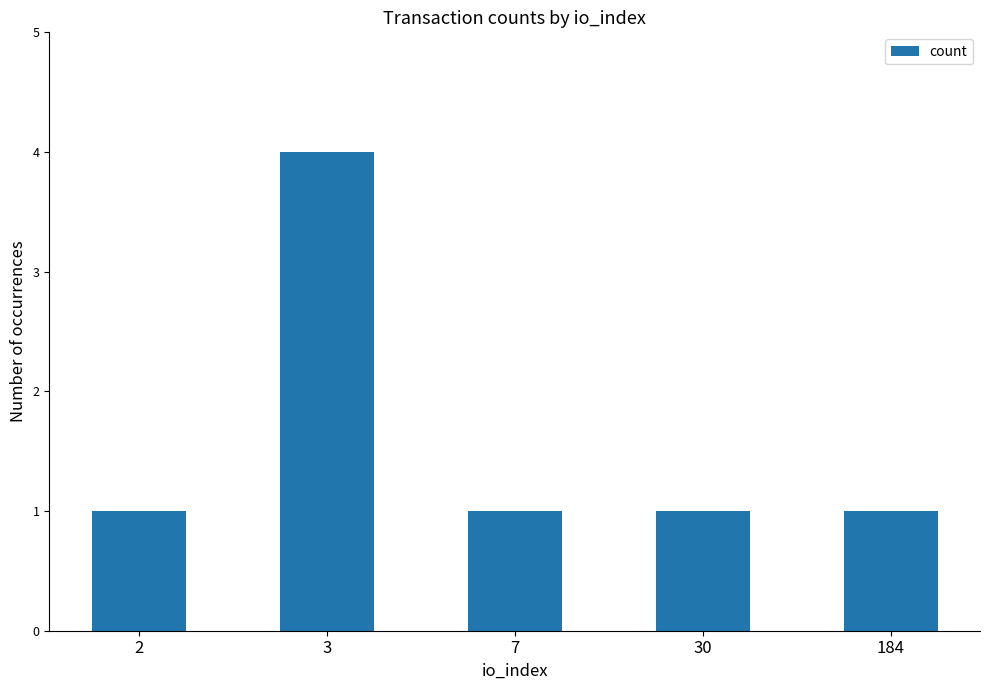

How many categories are shown in the chart?

5